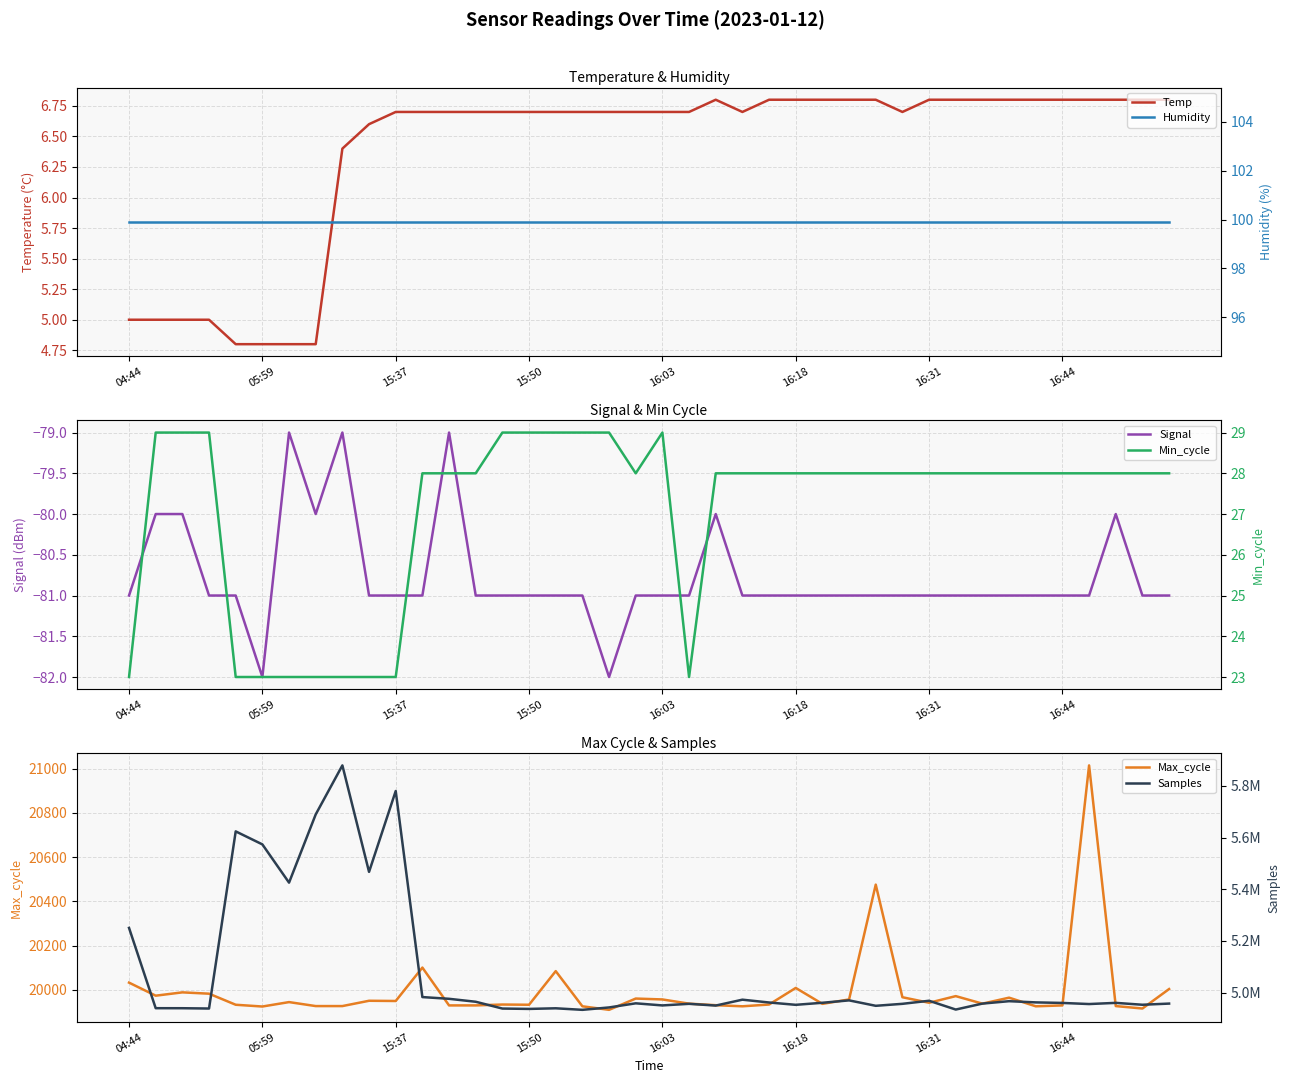

The Signal series shows -81.0 at 27. True or false?

True